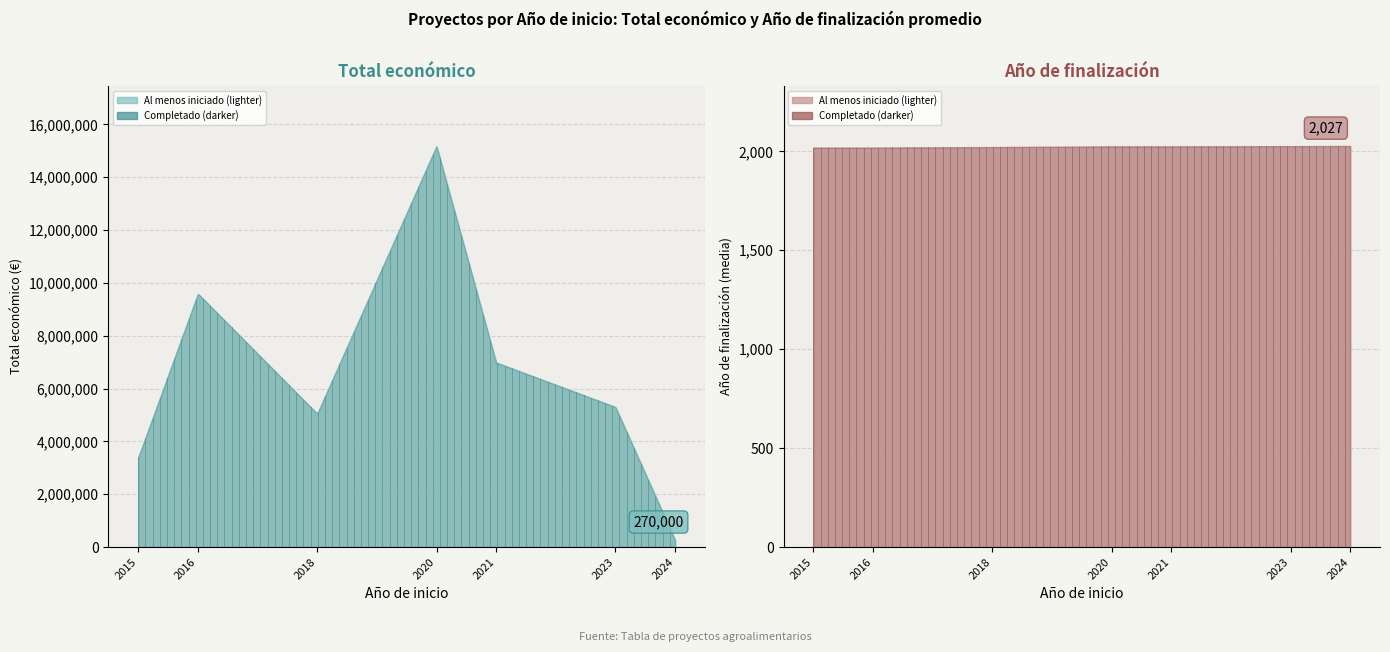

At which label is Año de finalización closest to 2022?

2018